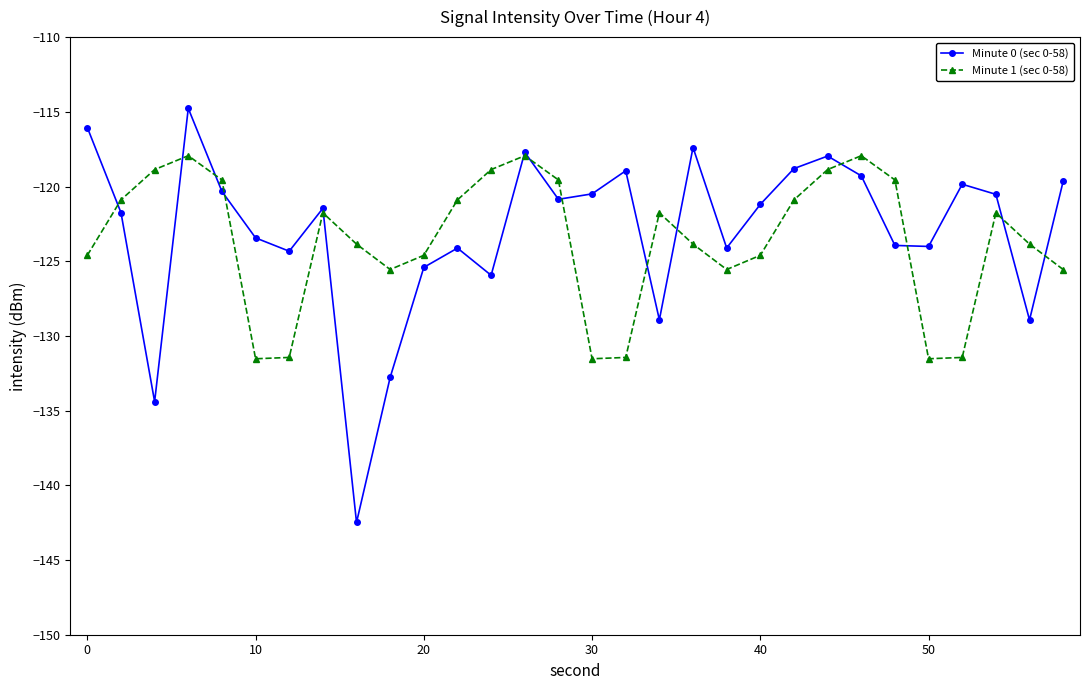

How many interior local peaks does the Minute 1 (sec 0-58) series have?

6